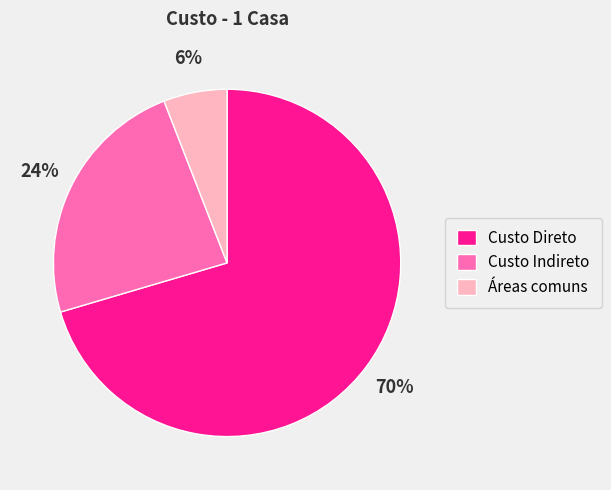

Rank the categories by value from highest to lowest.

Custo Direto, Custo Indireto, Áreas comuns